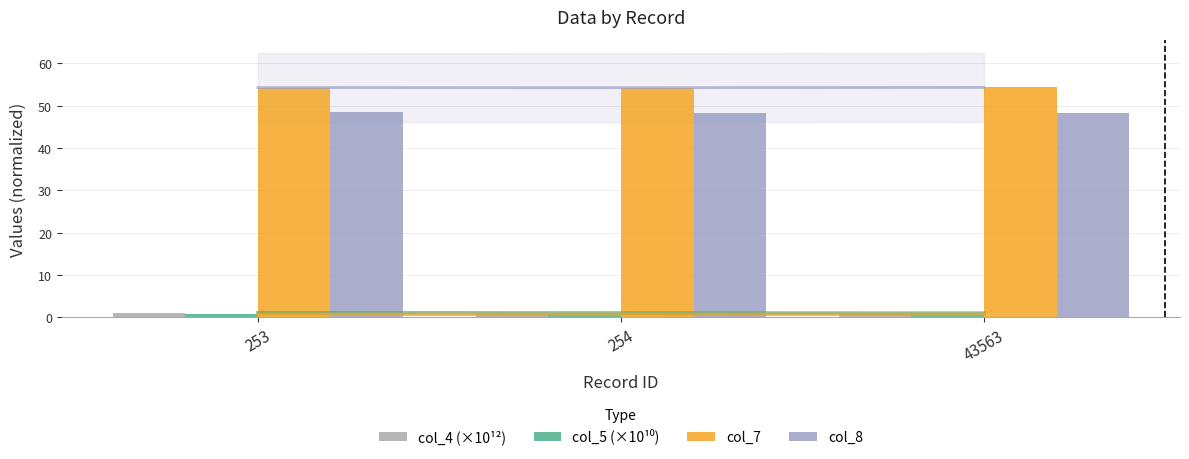

What is the sum of all col_7 values?

162.9